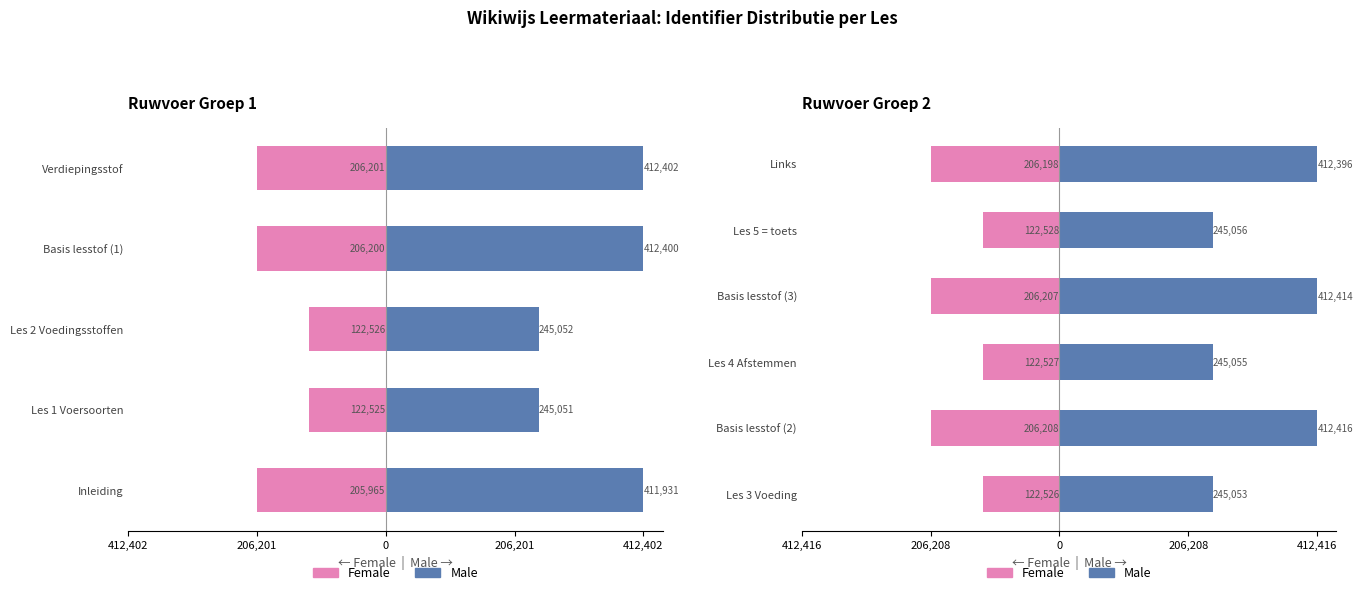

What is the maximum value for Female?

-122526